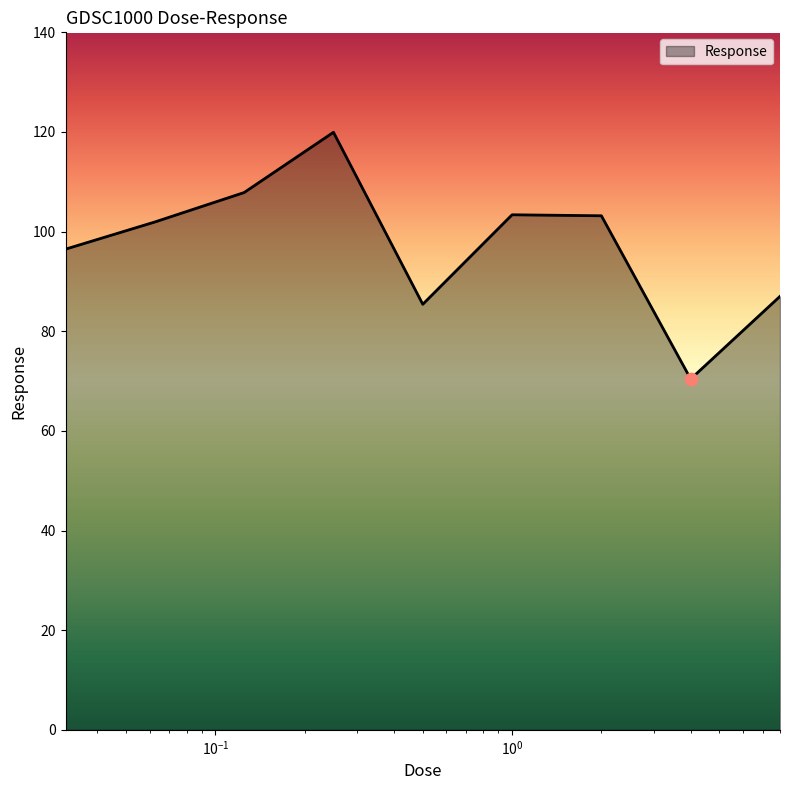

What is the greatest value displayed?

119.9